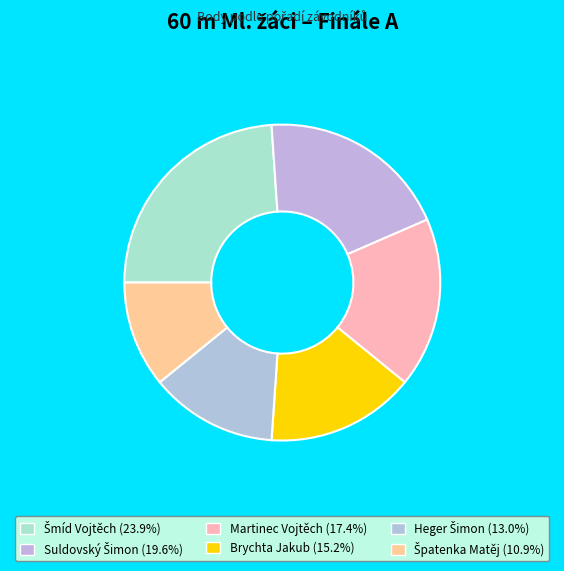

Is Šmíd Vojtěch the majority of the pie?

No